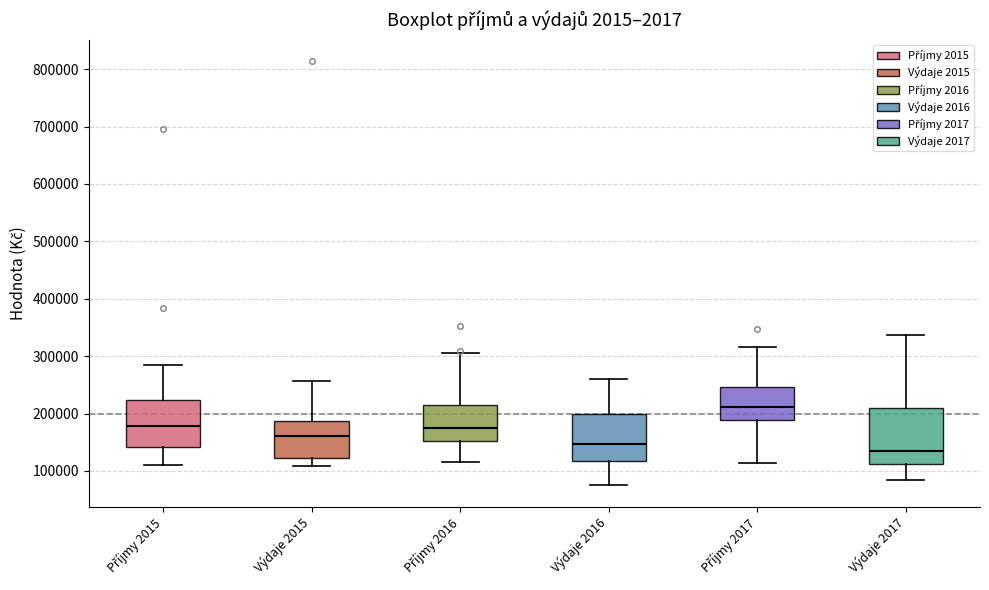

Which box has the highest median line?

Příjmy 2017